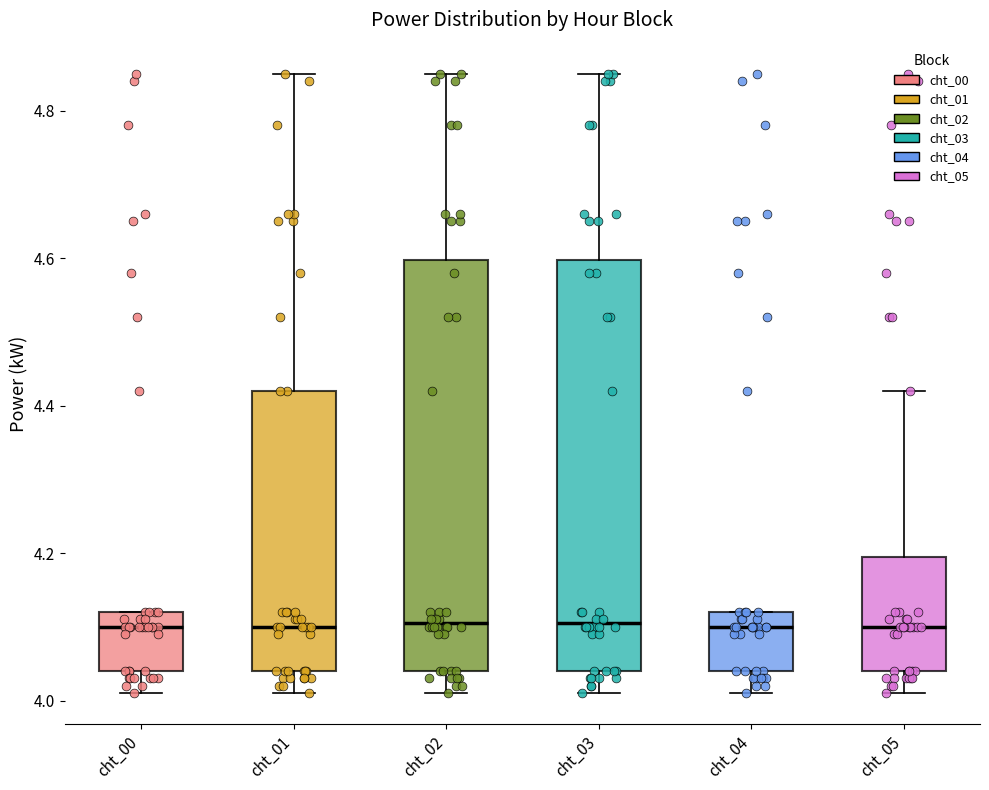

Where is the upper edge of the box for cht_04 on the y-axis? The values are not printed on the chart, so give them approximately, as read against the axis.

4.12